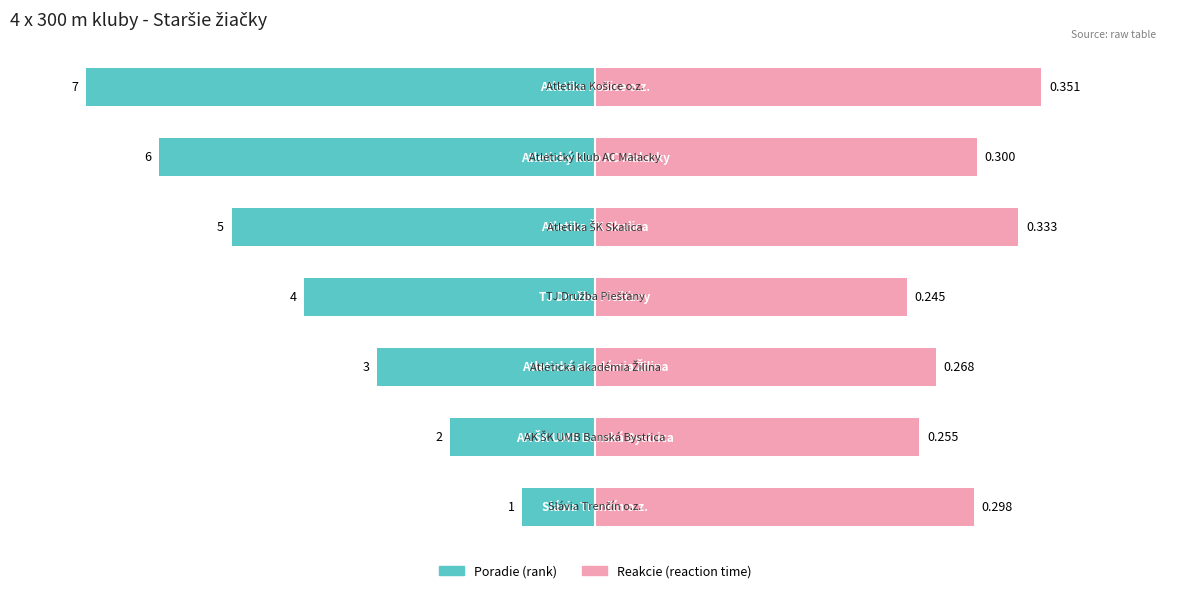

At how many categories does at least one series exceed -86?

7